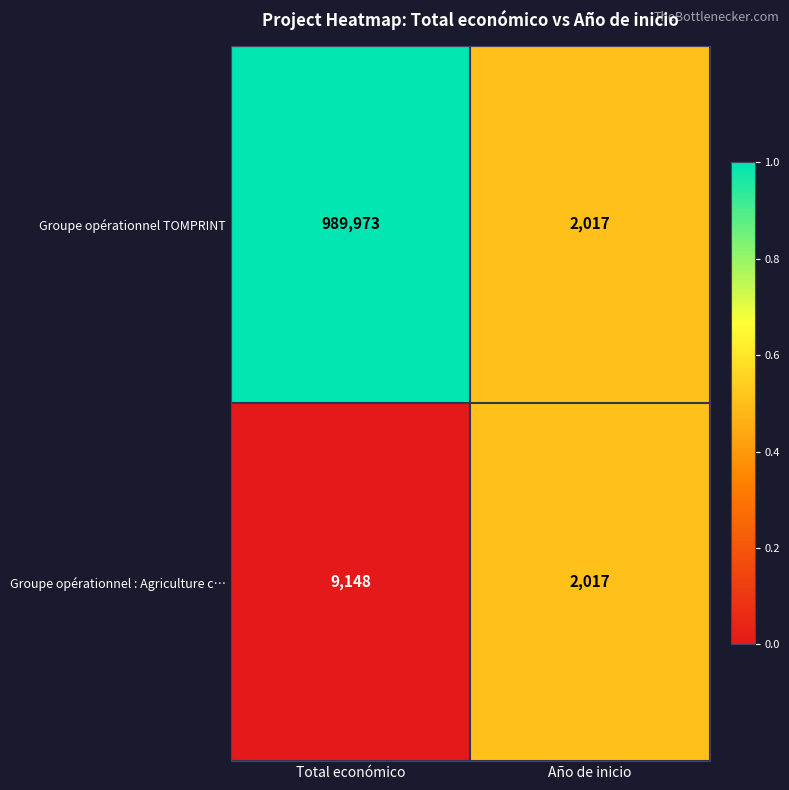

At Total económico, list the series in order from smallest to largest.

Groupe opérationnel : Agriculture c…, Groupe opérationnel TOMPRINT